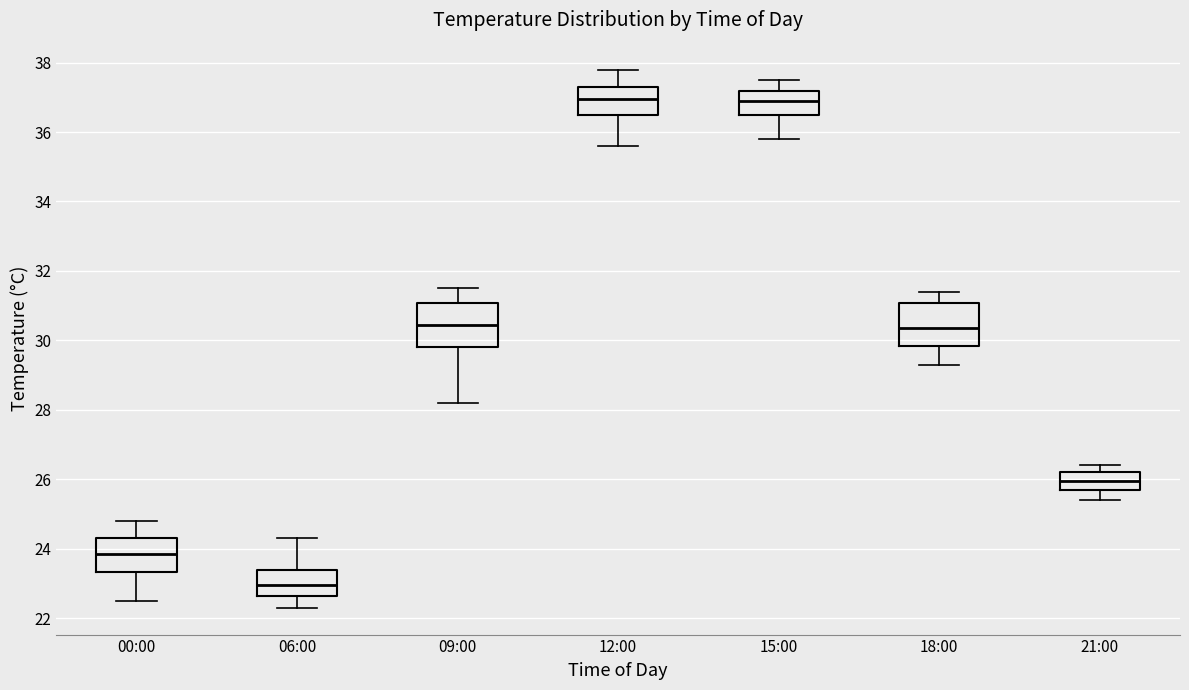

Reading left to right, read every box against the y-axis: the position of its median line, the range the box covers, and the ends of its whiskers. The values are not printed on the chart, so give them approximately, as read against the axis.

00:00: median 23.8, box 23.4 to 24.4, whiskers 22.6 to 24.8
06:00: median 23.0, box 22.6 to 23.4, whiskers 22.4 to 24.4
09:00: median 30.4, box 29.8 to 31.0, whiskers 28.2 to 31.6
12:00: median 37.0, box 36.6 to 37.4, whiskers 35.6 to 37.8
15:00: median 37.0, box 36.6 to 37.2, whiskers 35.8 to 37.6
18:00: median 30.4, box 29.8 to 31.0, whiskers 29.4 to 31.4
21:00: median 26.0, box 25.8 to 26.2, whiskers 25.4 to 26.4